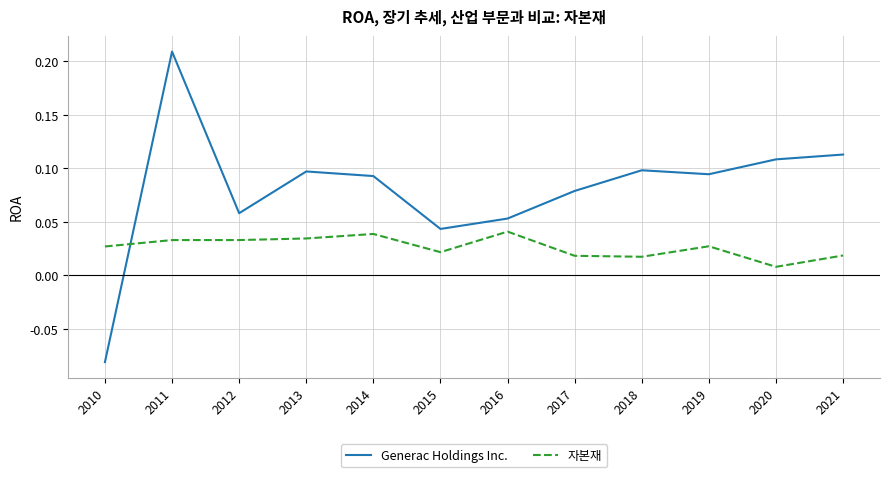

How many values in Generac Holdings Inc. are above zero?

11